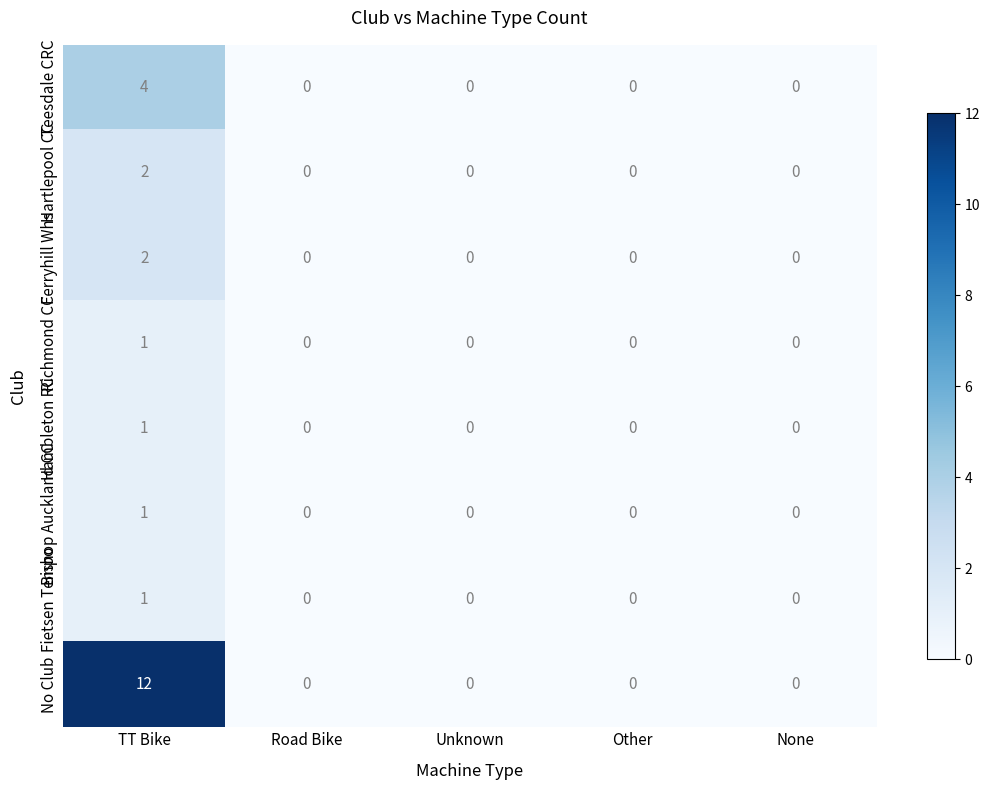

The Richmond CC series shows 0 at TT Bike. True or false?

False